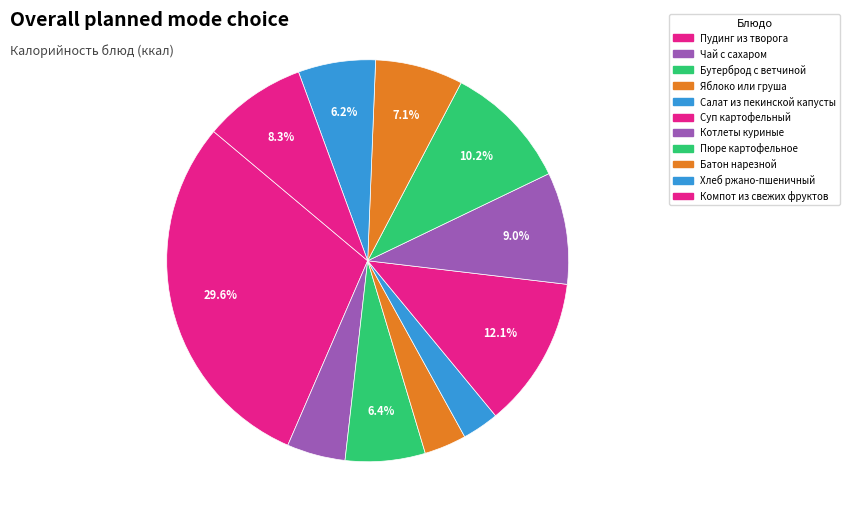

Which category has the biggest portion of the pie?

Пудинг из творога